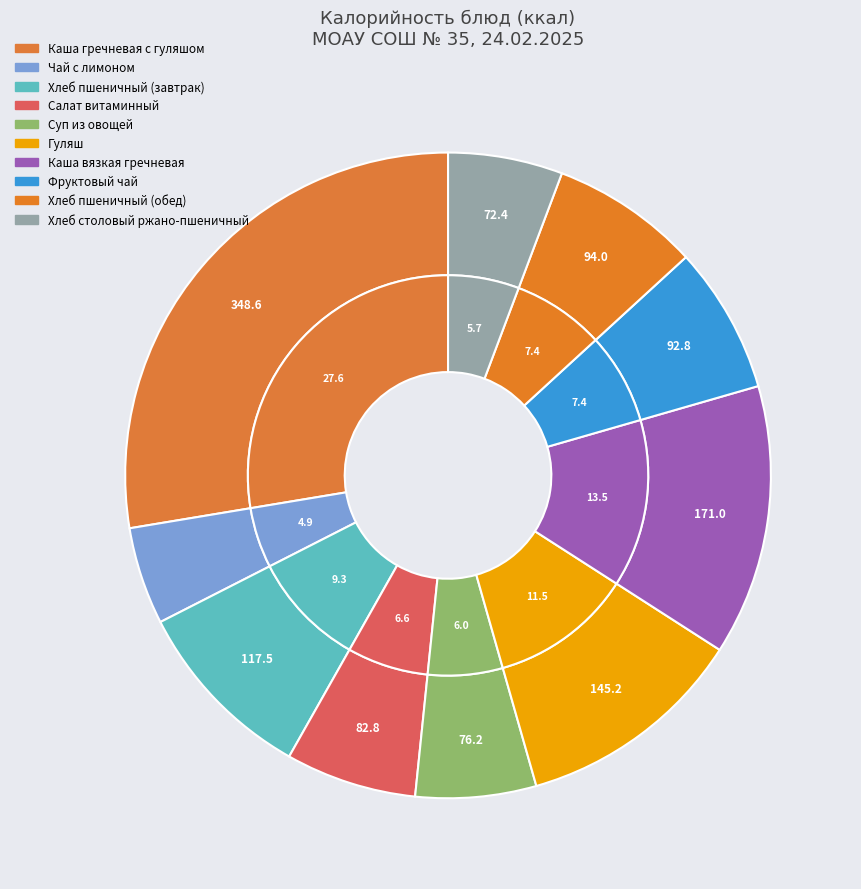

Rank the categories by value from highest to lowest.

Каша гречневая с гуляшом, Каша вязкая гречневая, Гуляш, Хлеб пшеничный (завтрак), Хлеб пшеничный (обед), Фруктовый чай, Салат витаминный, Суп из овощей, Хлеб столовый ржано-пшеничный, Чай с лимоном